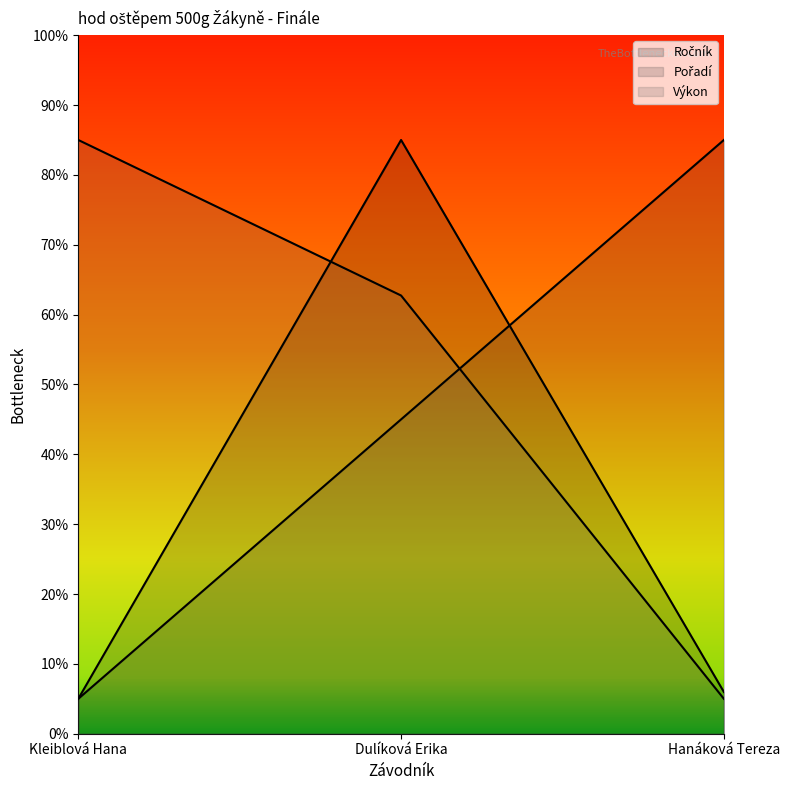

What is the difference between the second highest and minimum values in the Výkon series?

57.7